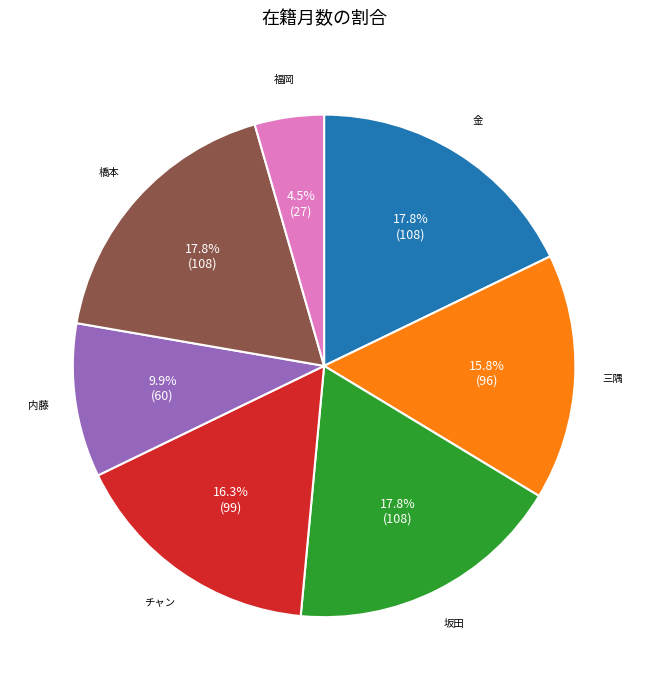

Does any single category account for the majority?

No